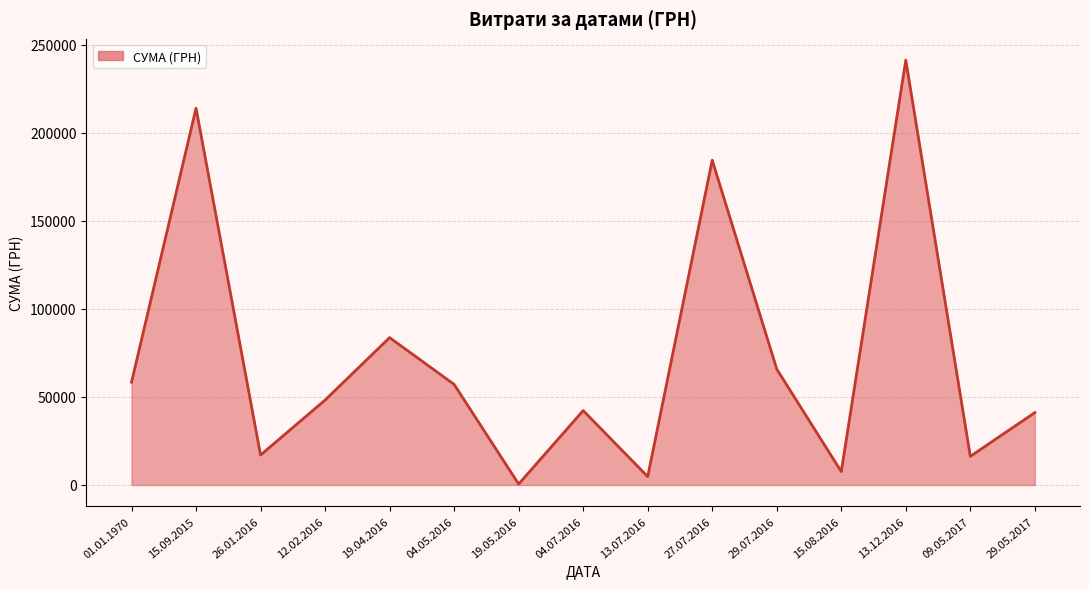

What is the greatest value displayed?

241258.0